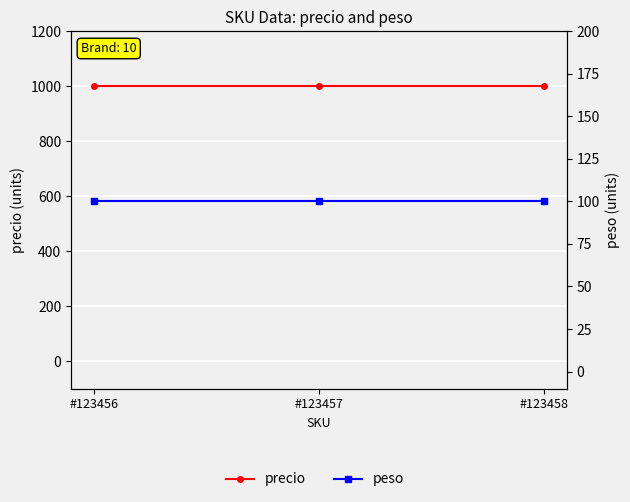

How many lines are shown in the chart?

2